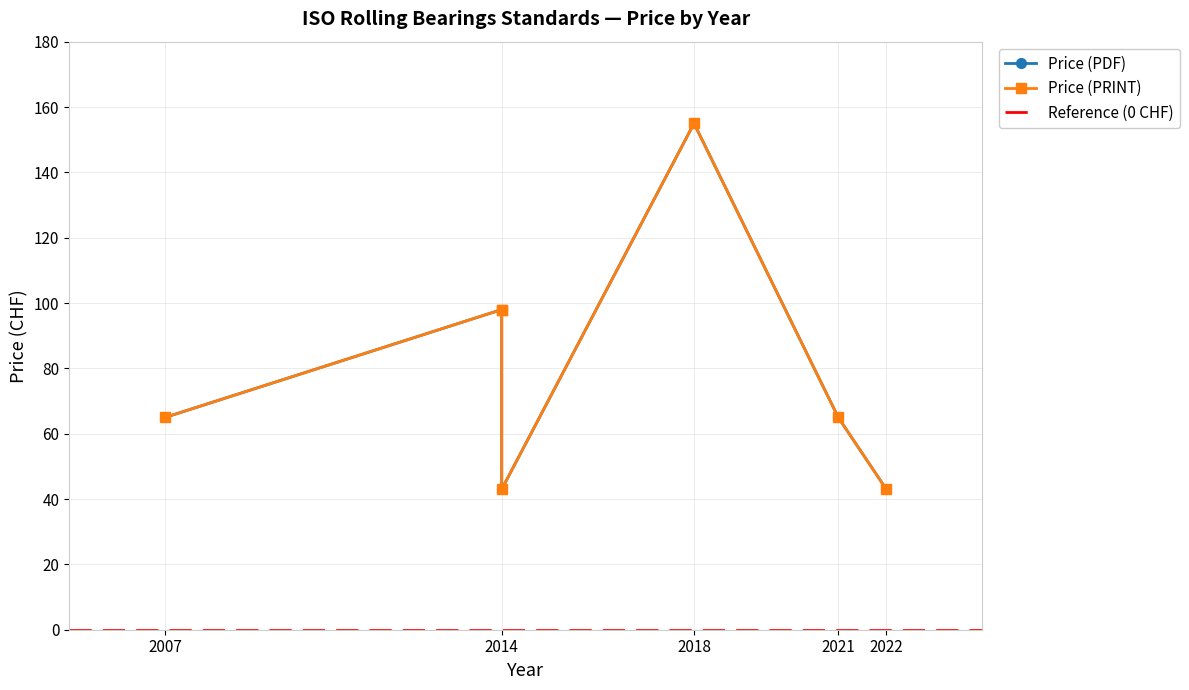

Does the chart have visible grid lines?

Yes